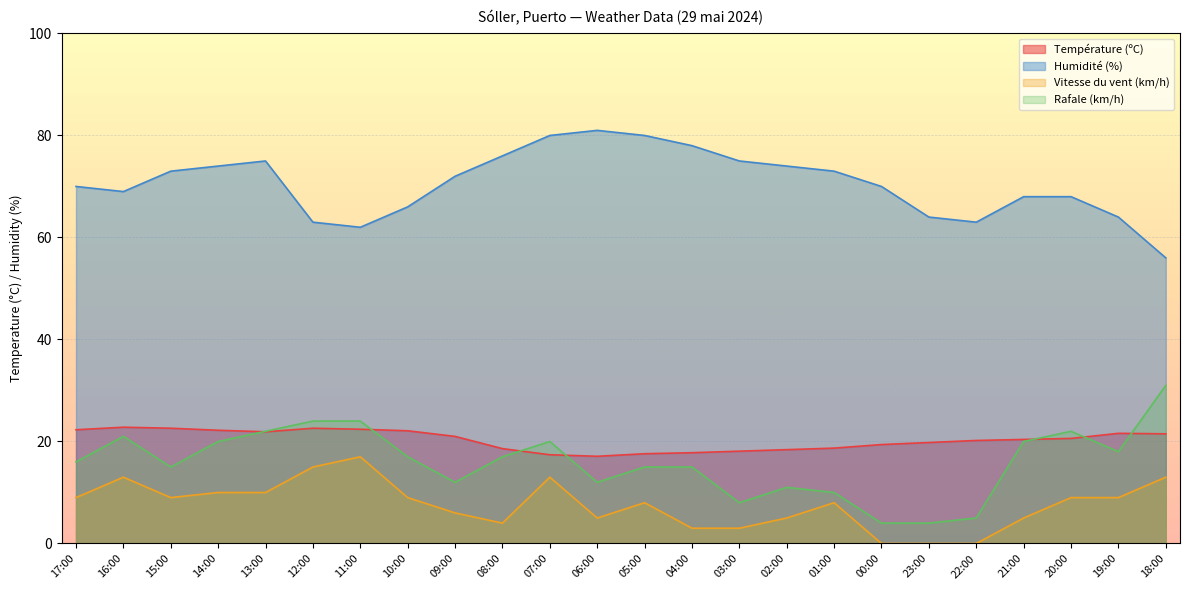

List the series in order of their peak value, lowest first.

Vitesse du vent (km/h), Température (ºC), Rafale (km/h), Humidité (%)